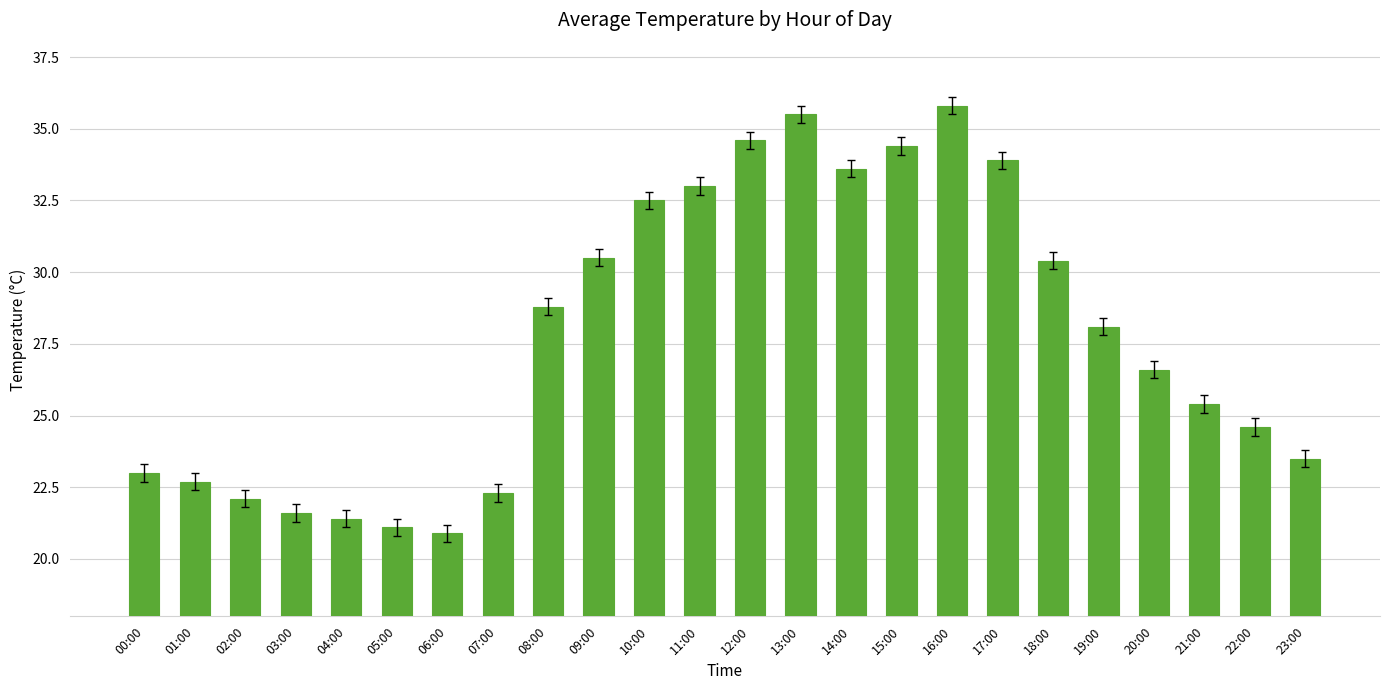

What is the smallest value displayed?

20.9